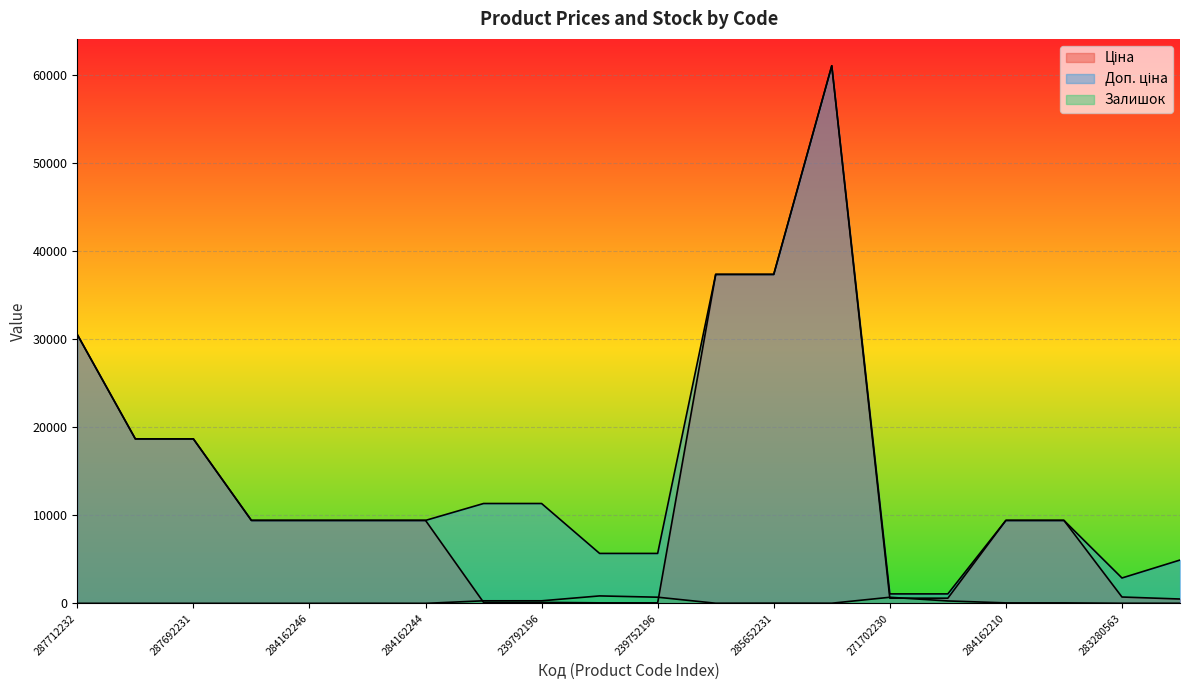

At which label is Ціна closest to 30540?

287712232